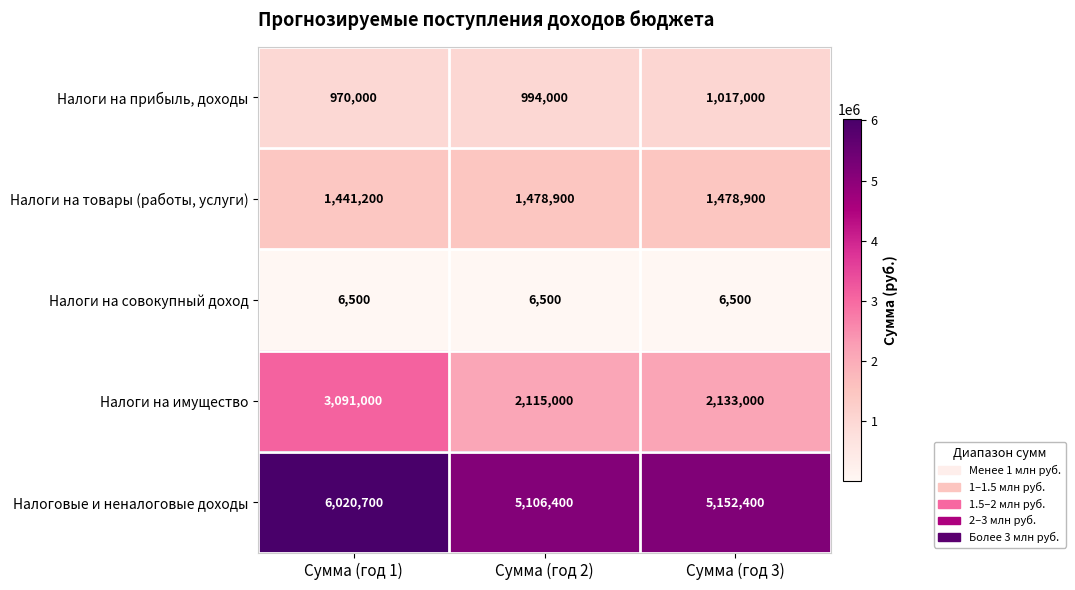

Where is Налоги на товары (работы, услуги) nearest to the value 1460050?

Сумма (год 1)